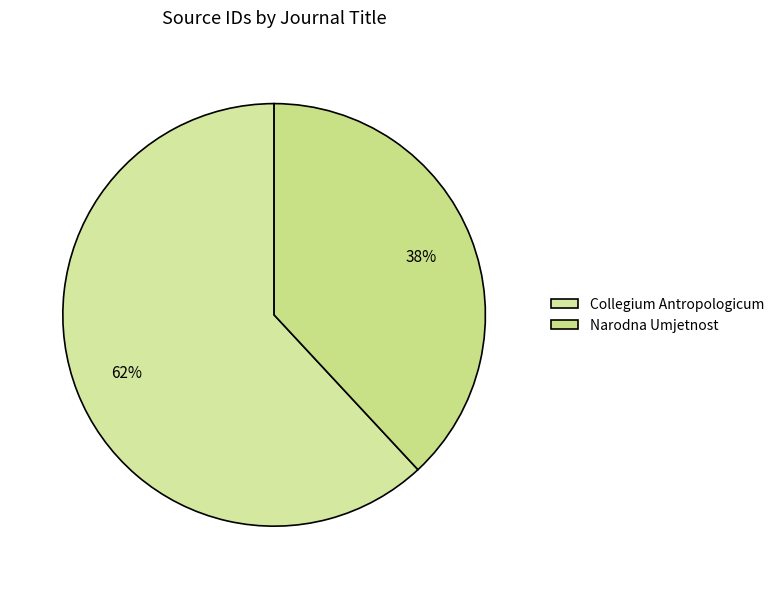

Which slice represents more than half of the pie?

Collegium Antropologicum